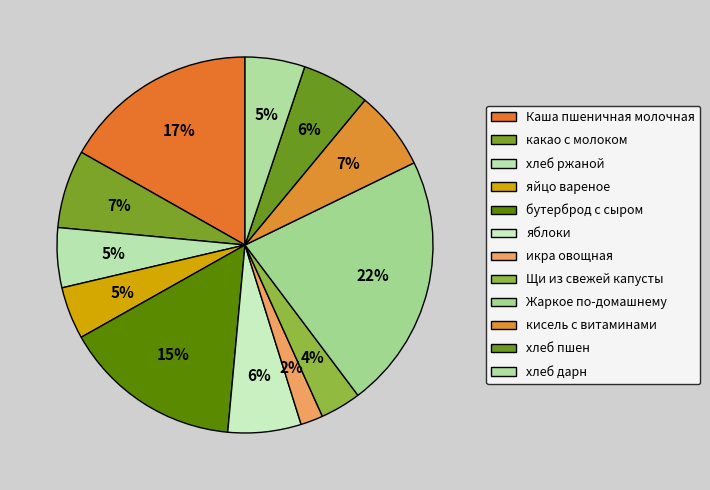

Count the number of slices in the pie.

12